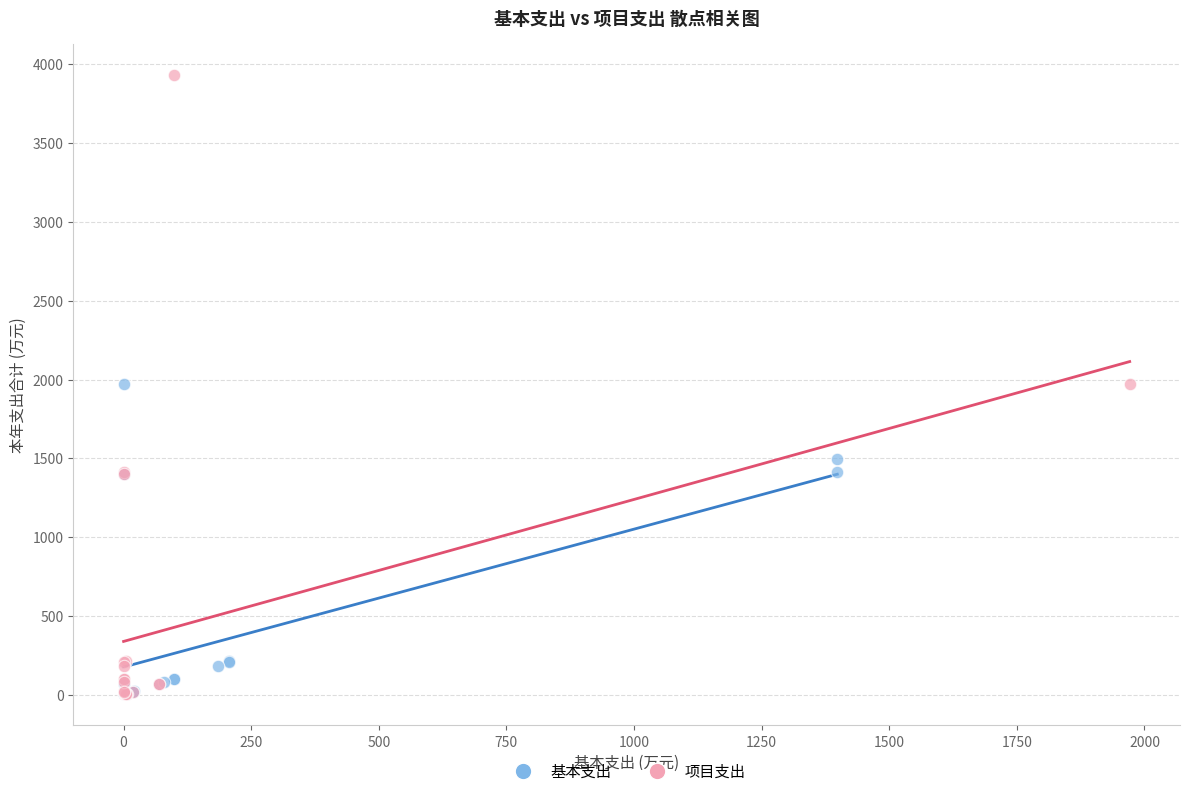

What are all the series names shown in the legend?

基本支出, 项目支出